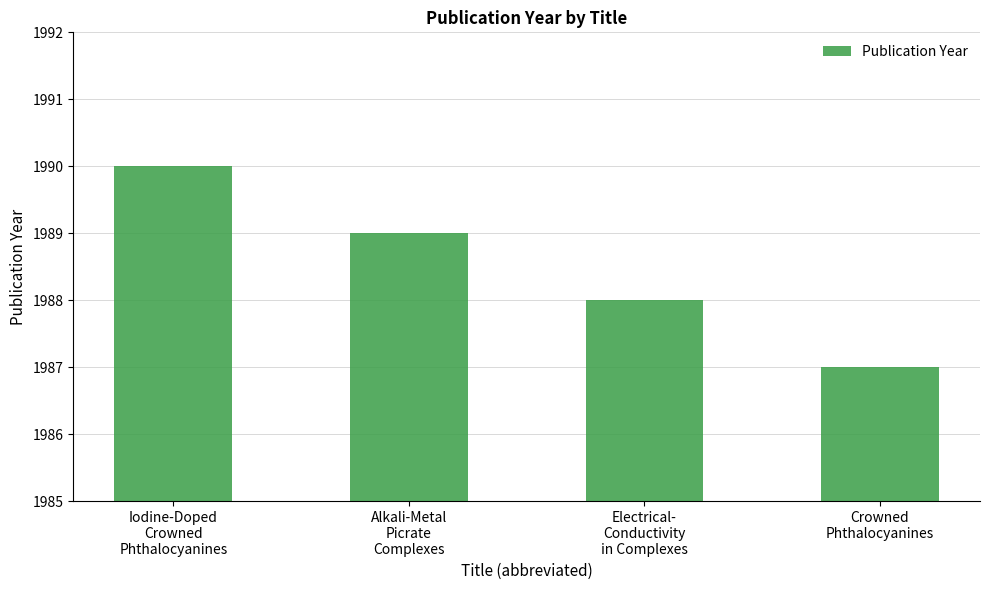

Count the number of categories in the chart.

4